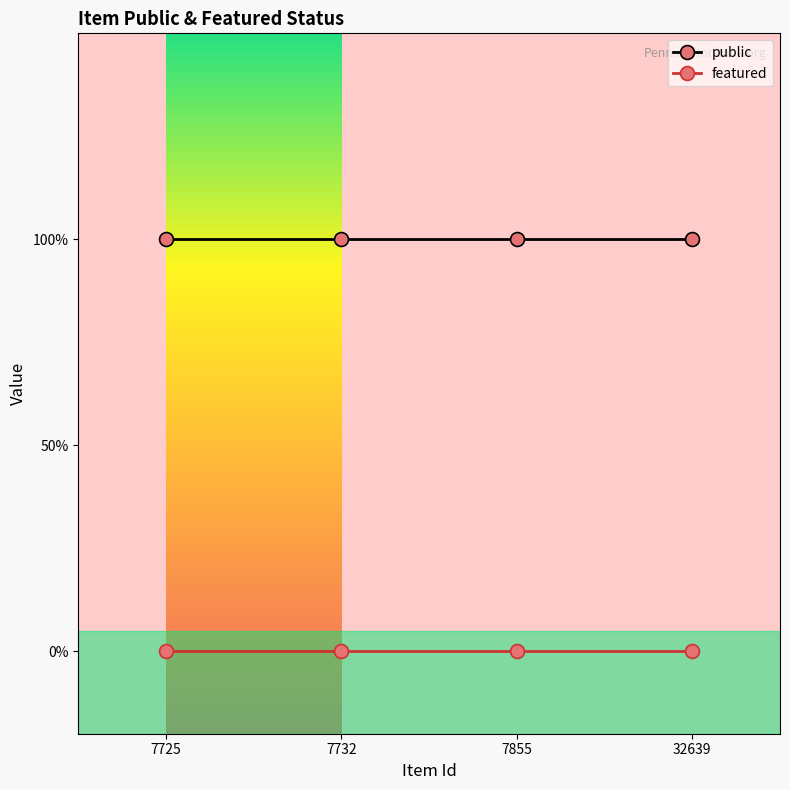

Which label corresponds to the smallest value in the chart?

7725